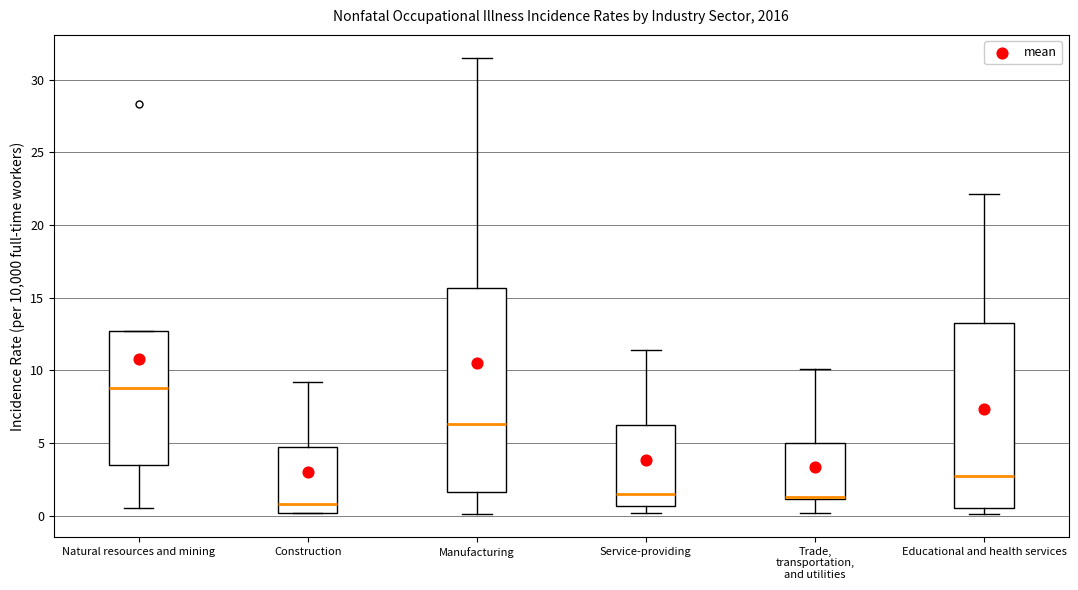

Reading left to right, transcribe this box plot: for each box, give where its median line is, the range the box spans, and where its two whiskers end, as read against the y-axis. The values are not printed on the chart, so give them approximately, as read against the axis.

Natural resources and mining: median 9.0, box 3.5 to 12.5, whiskers 0.5 to 12.5
Construction: median 1.0, box 0.0 to 4.5, whiskers 0.0 to 9.0
Manufacturing: median 6.5, box 1.5 to 15.5, whiskers 0.0 to 31.5
Service-providing: median 1.5, box 0.5 to 6.5, whiskers 0.0 to 11.5
Trade, transportation, and utilities: median 1.5, box 1.0 to 5.0, whiskers 0.0 to 10.0
Educational and health services: median 2.5, box 0.5 to 13.5, whiskers 0.0 to 22.0